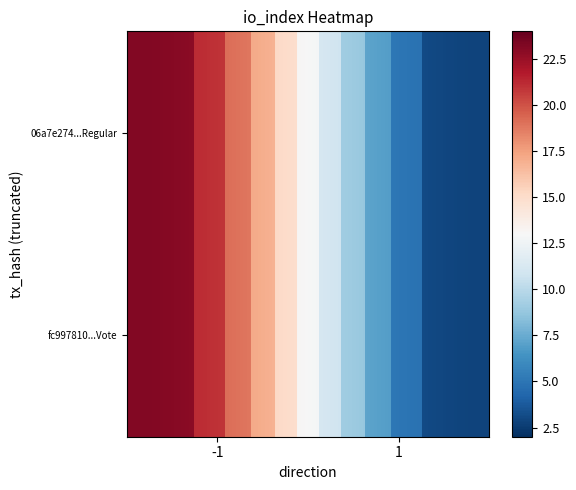

What is the difference between the 06a7e274a26c6b857b57d4e32572cd1d616555d values at direction and io_index?

25